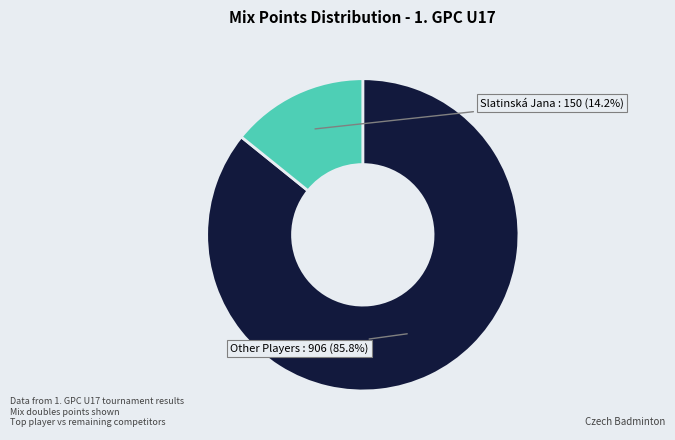

Rank the categories by value from highest to lowest.

Other Players, Slatinská Jana